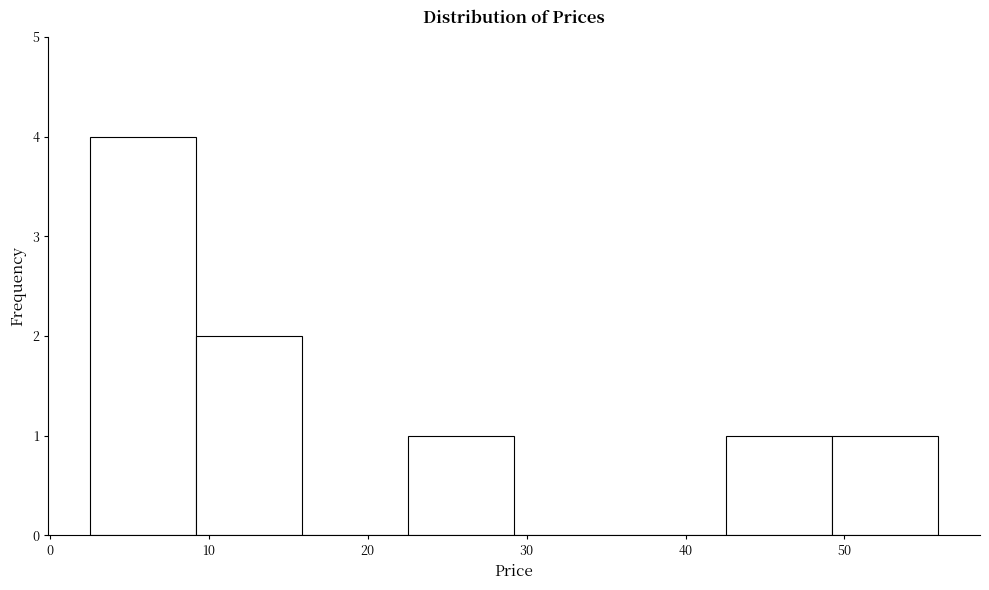

How tall is the bar that spans 49 to 56 on the x-axis? Neither the bar edges nor the heights are printed on the chart, so give them approximately, as read against the axes.

1